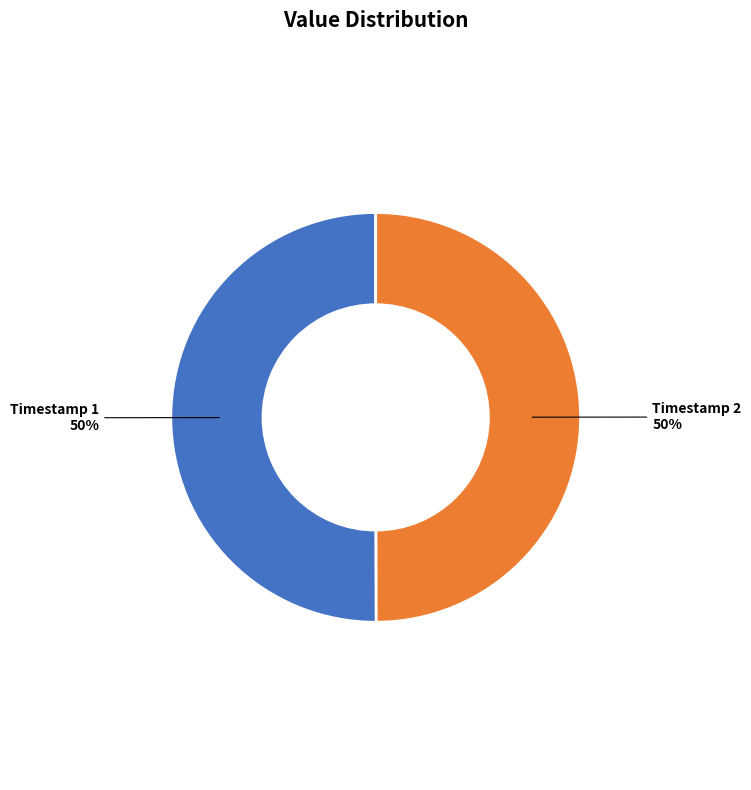

To the nearest percent, what is the average slice percentage?

50%